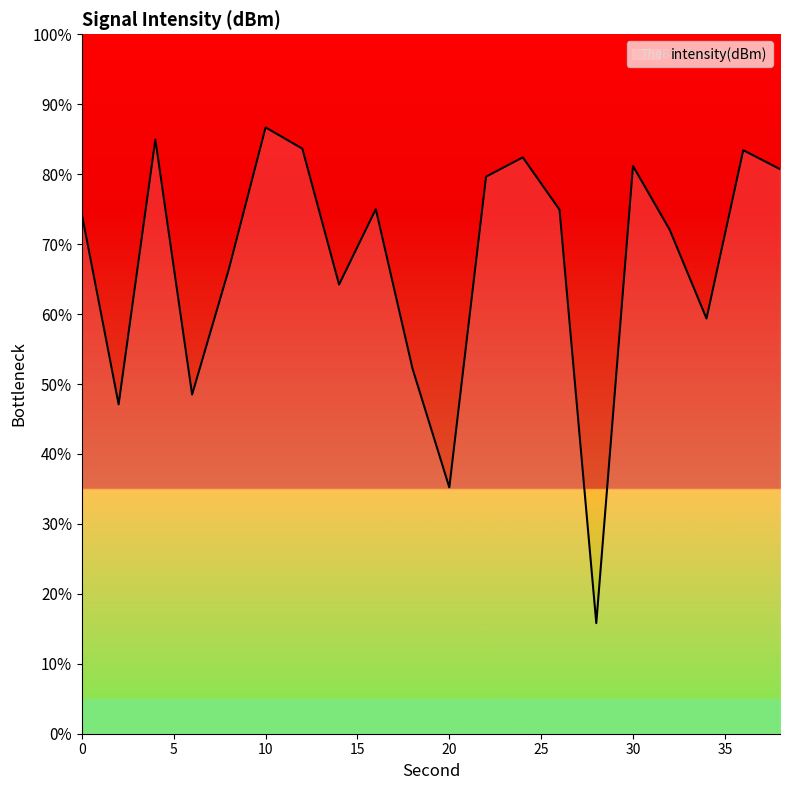

What is the greatest value displayed?

86.7